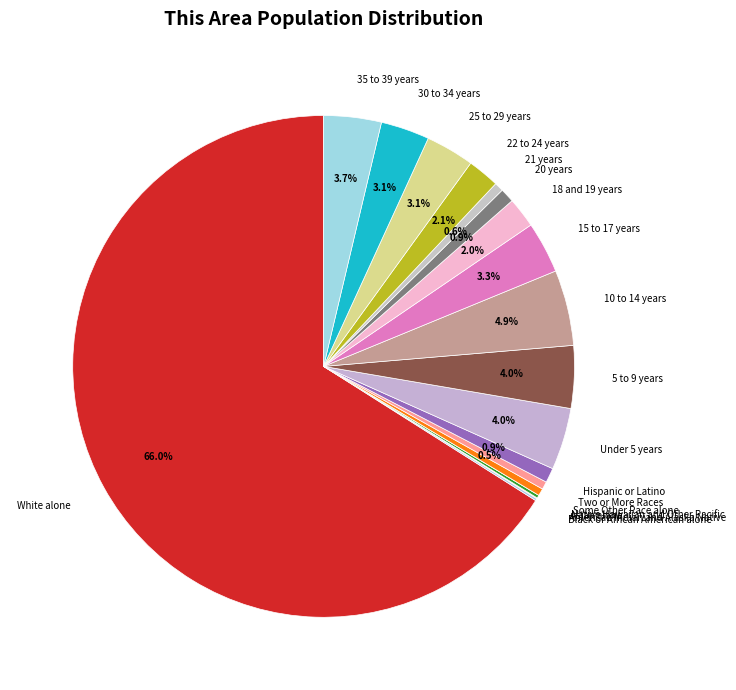

What is the ratio of the value at 30 to 34 years to the value at Hispanic or Latino?

3.3